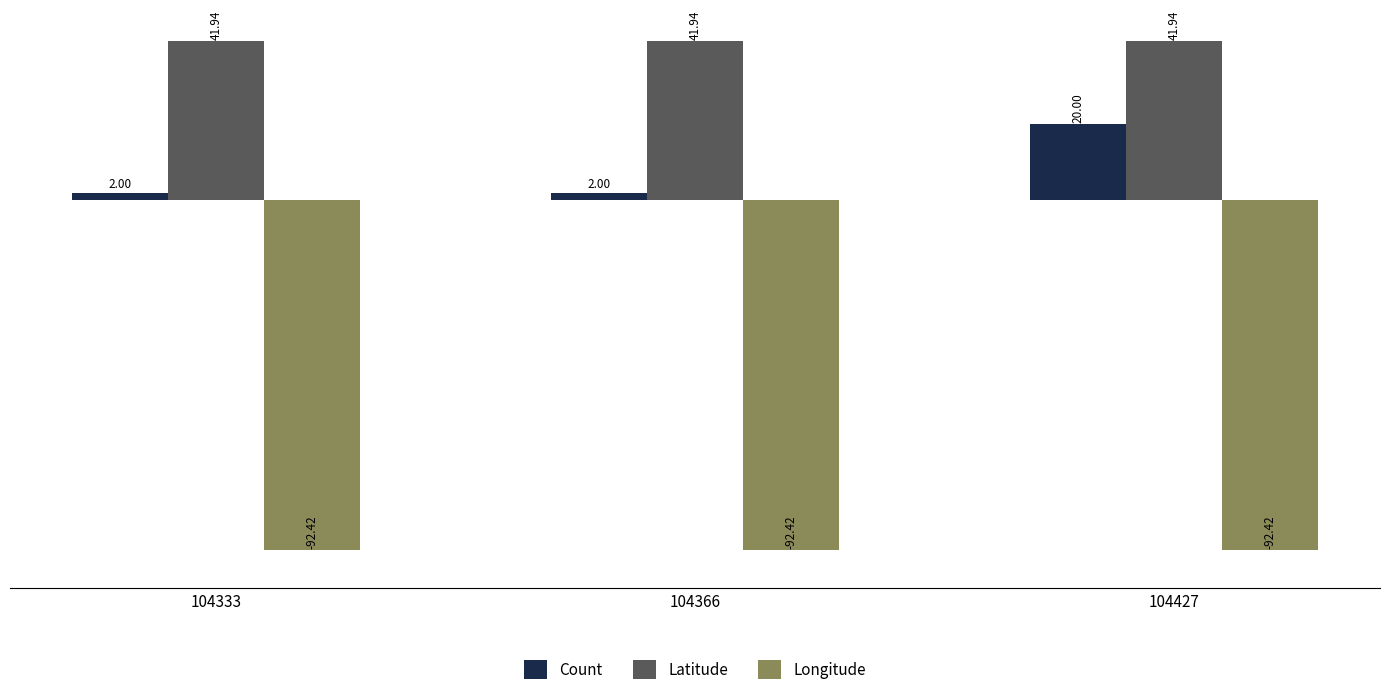

Which series has the widest spread of values?

Count